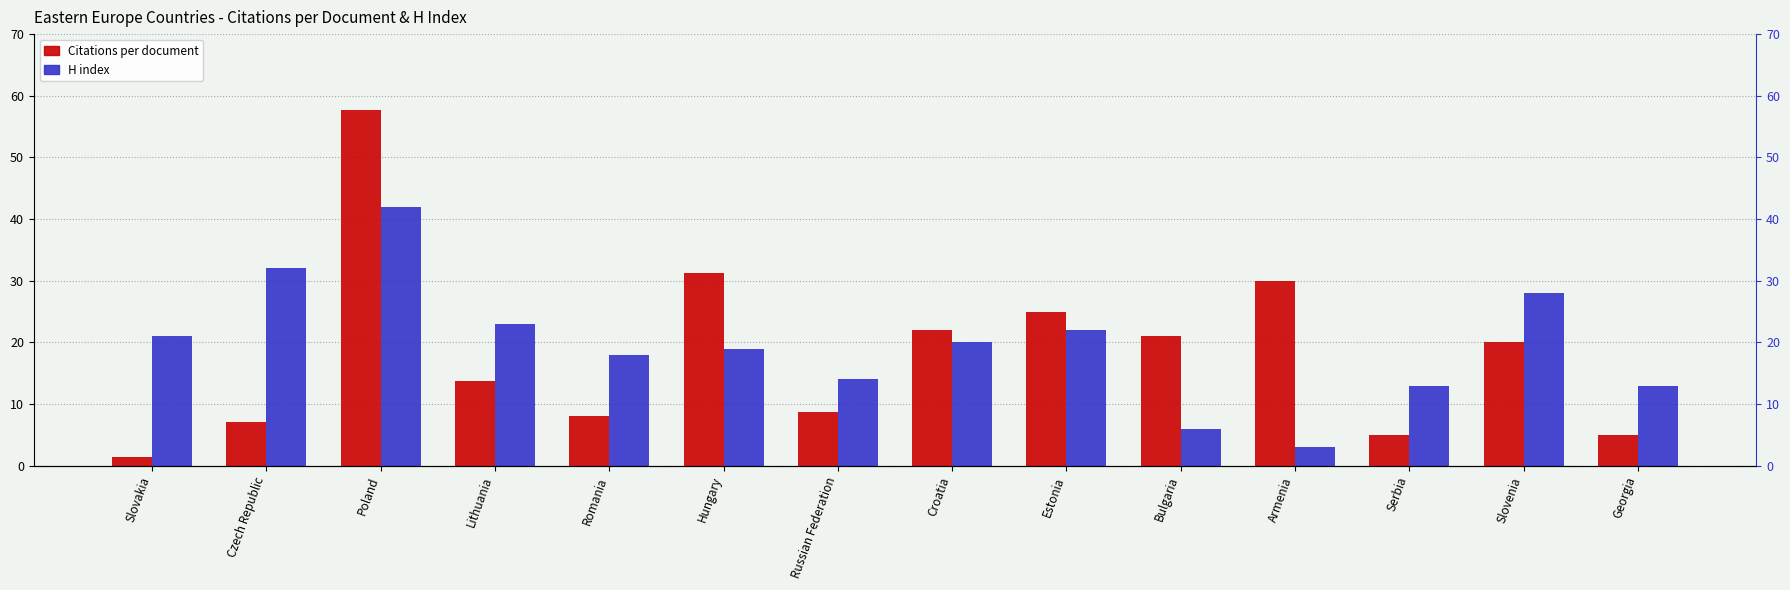

List the series in order of their peak value, highest first.

Citations per document, H index